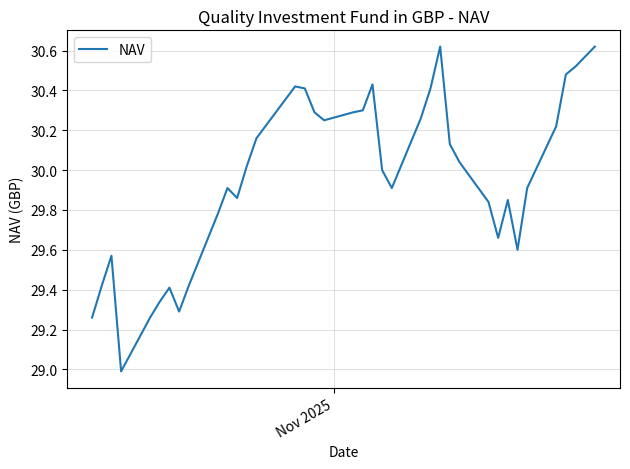

What is the difference between the maximum and minimum values?

1.6